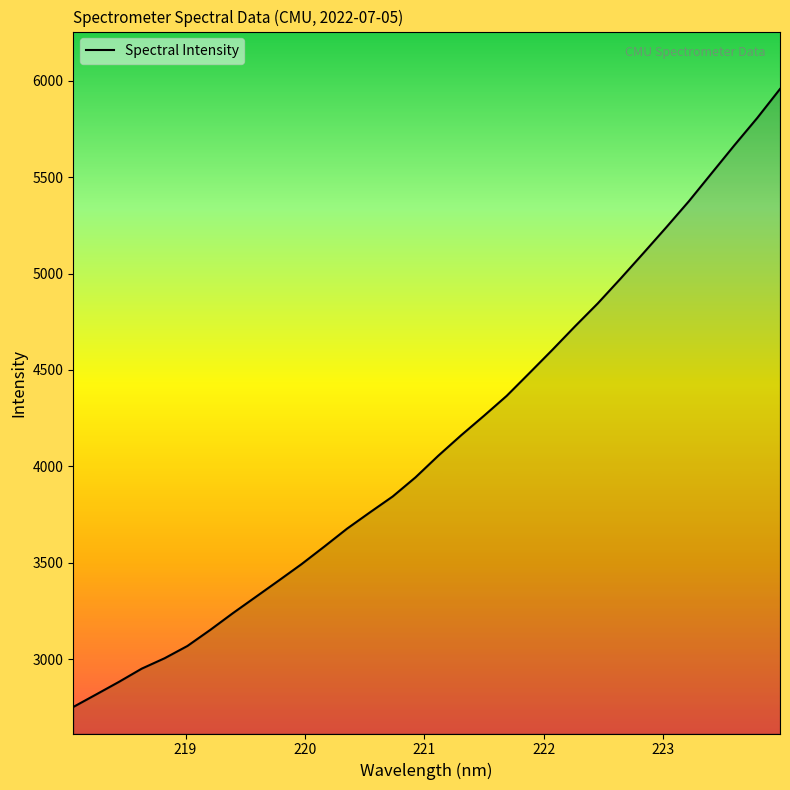

What is the sum of all values?

132047.5